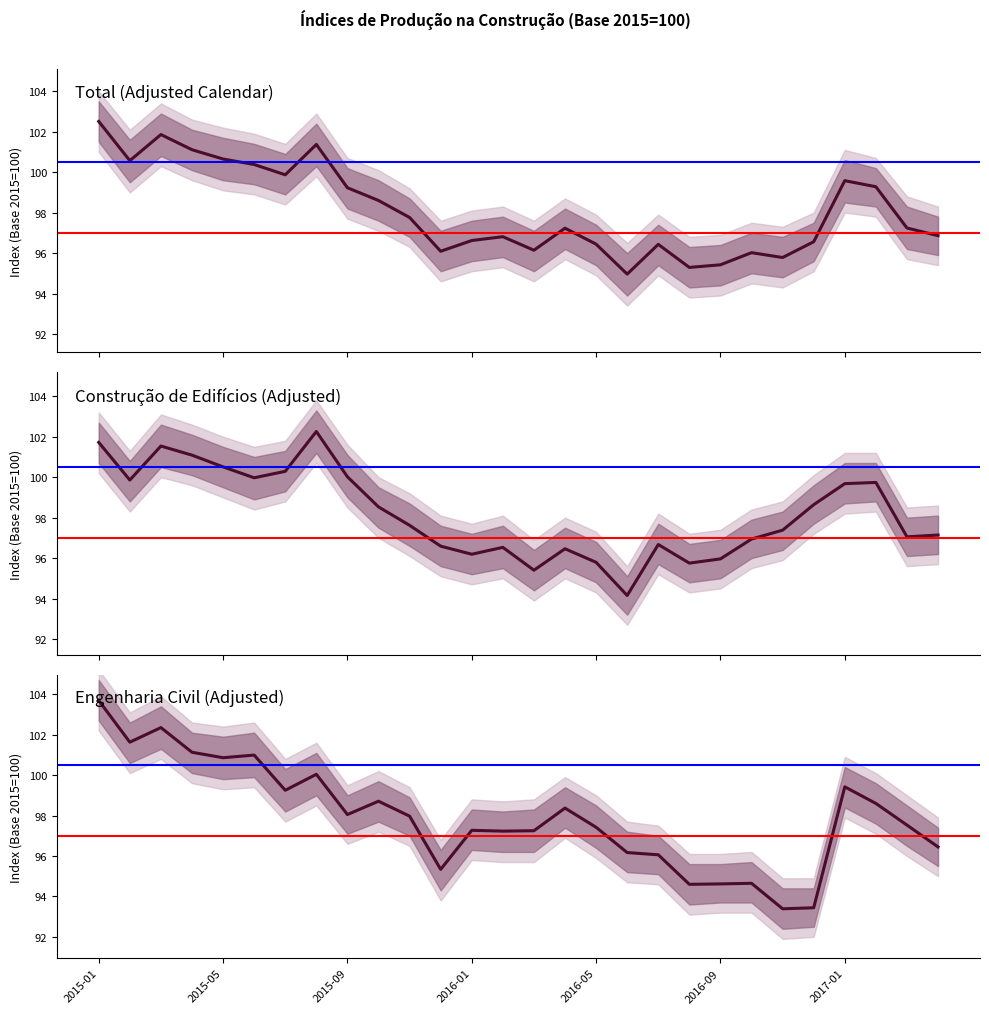

What is the value of the Engenharia Civil (Adjusted) point at the 24th from the left?

93.4